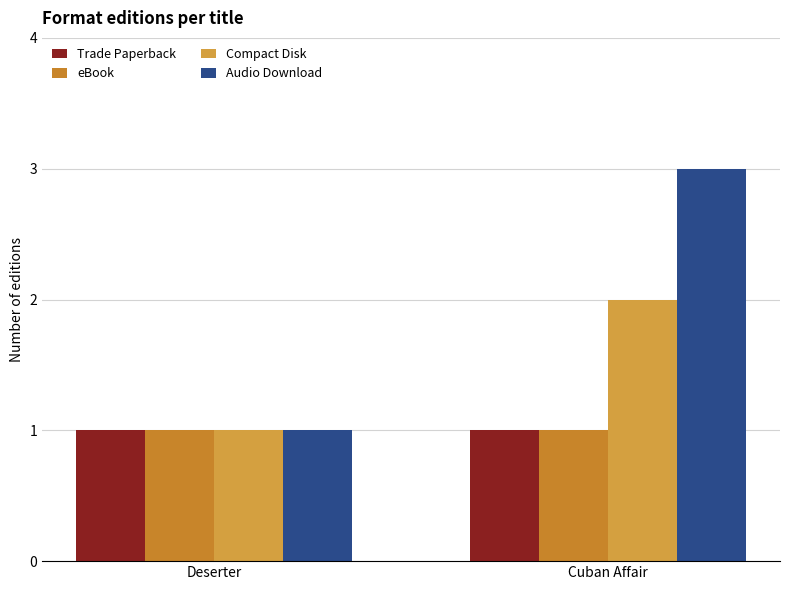

Count the Compact Disk values in the range 1 to 2.

2